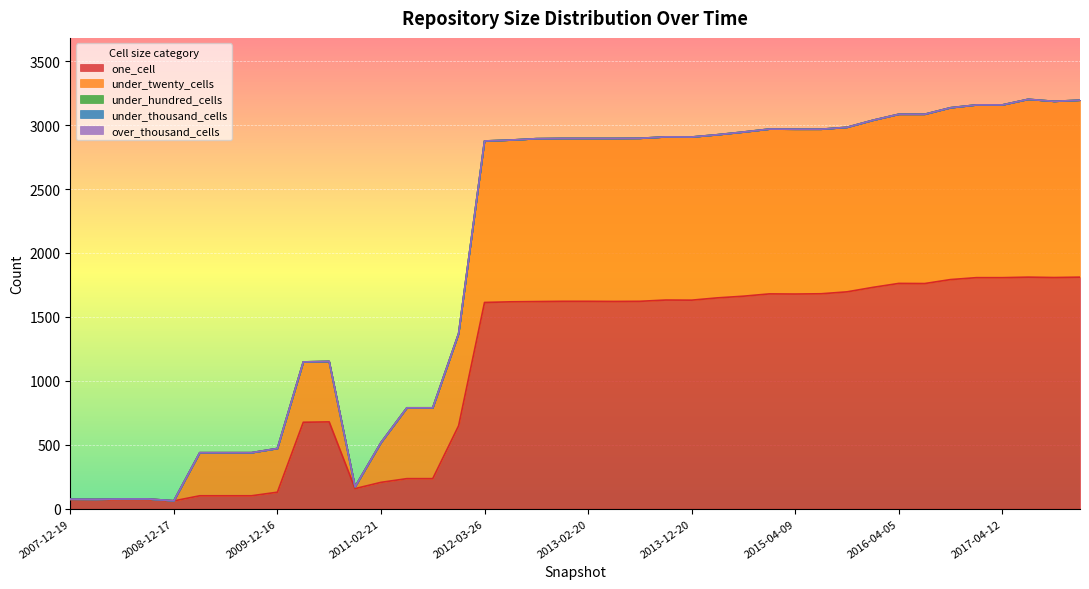

Does the chart display data point markers on the line(s)?

No